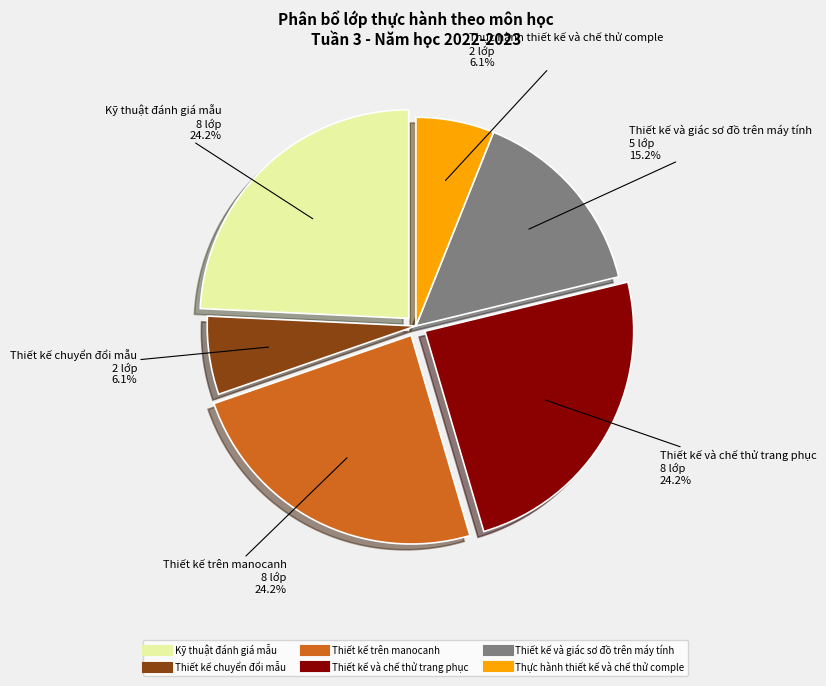

Between Thiết kế và giác sơ đồ trên máy tính and Thực hành thiết kế và chế thử comple, which is larger?

Thiết kế và giác sơ đồ trên máy tính